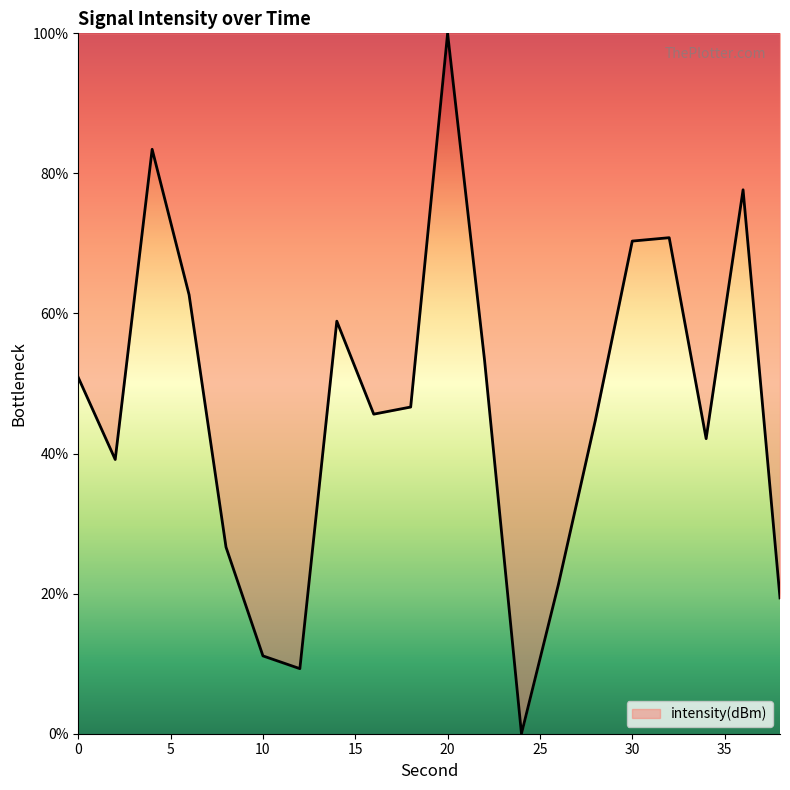

What is the difference between the maximum and minimum values?

100.0